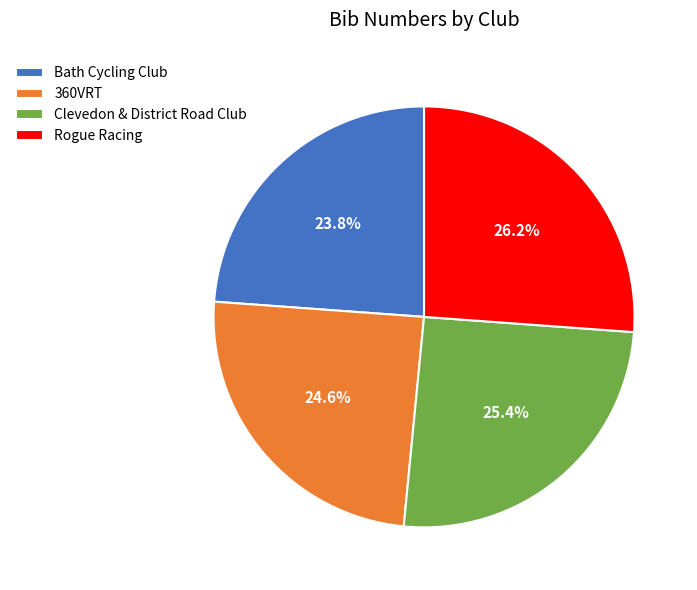

What portion of the pie excludes Rogue Racing?

73.8%